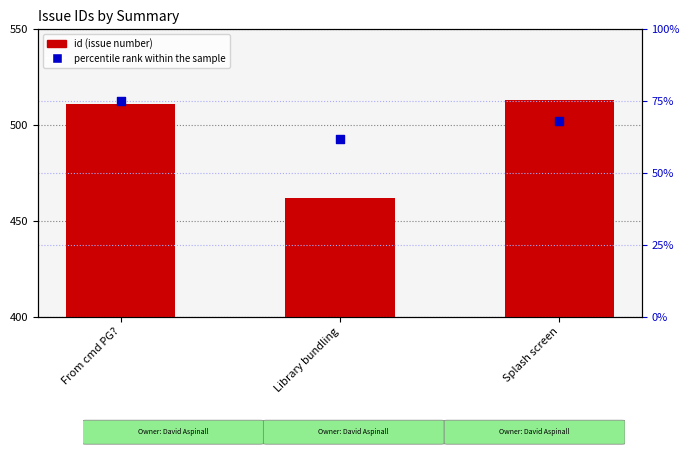

What are all the series names shown in the legend?

id (issue number), percentile rank within the sample